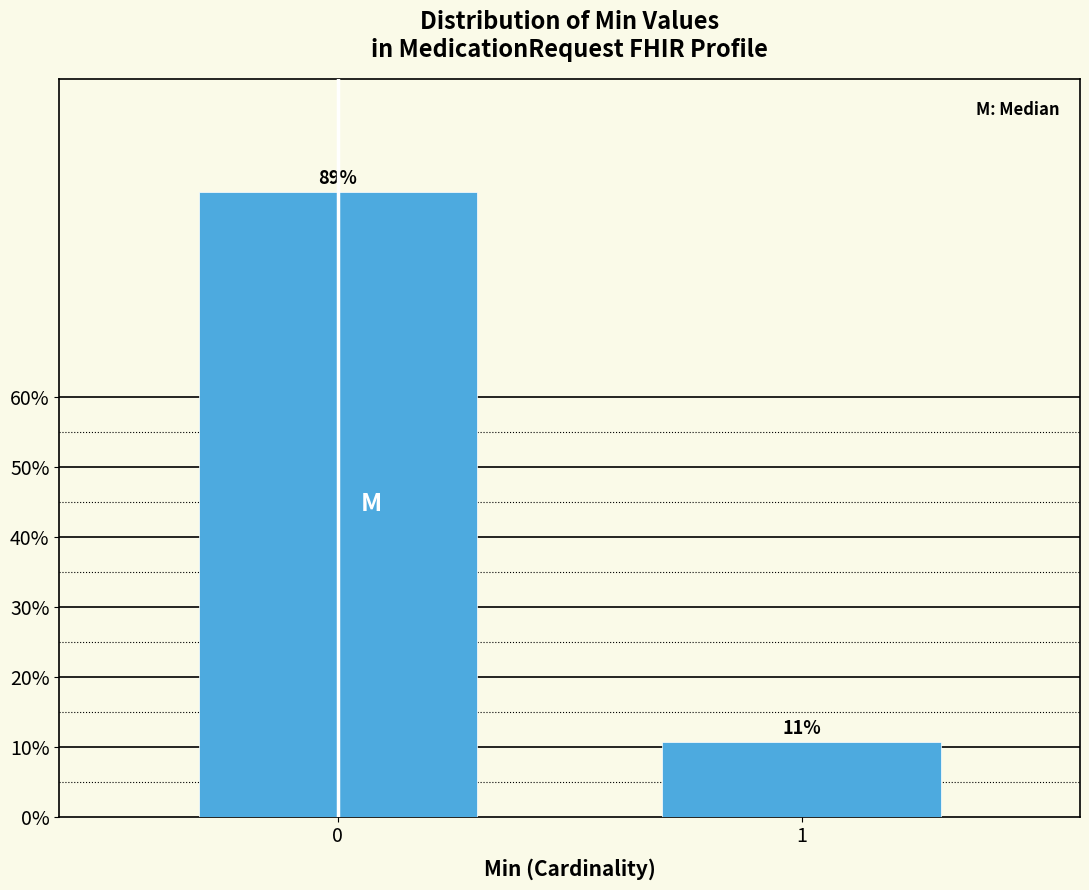

What is the greatest value displayed?

89.3